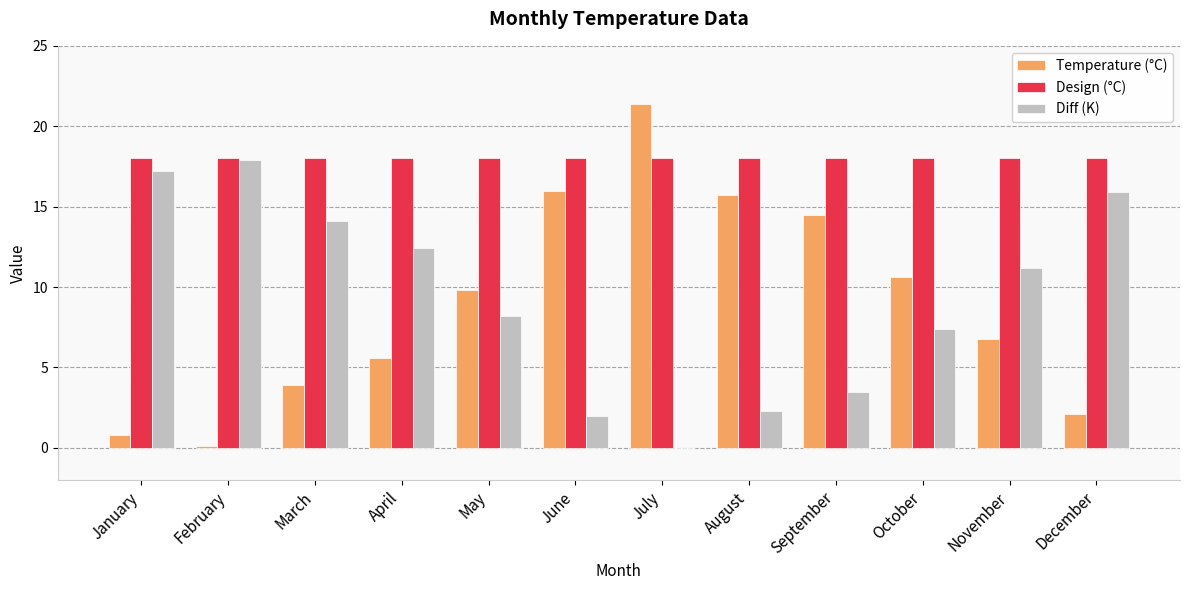

At which label does Temperature (°C) first exceed 9?

May